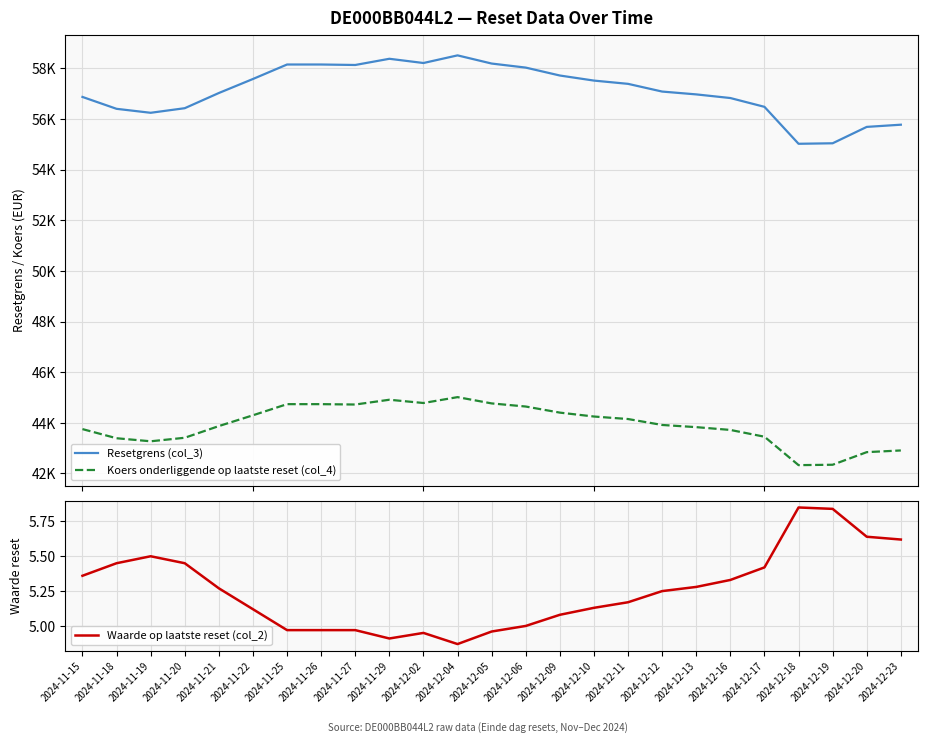

What is the label of the 3rd point from the left?

2024-11-19